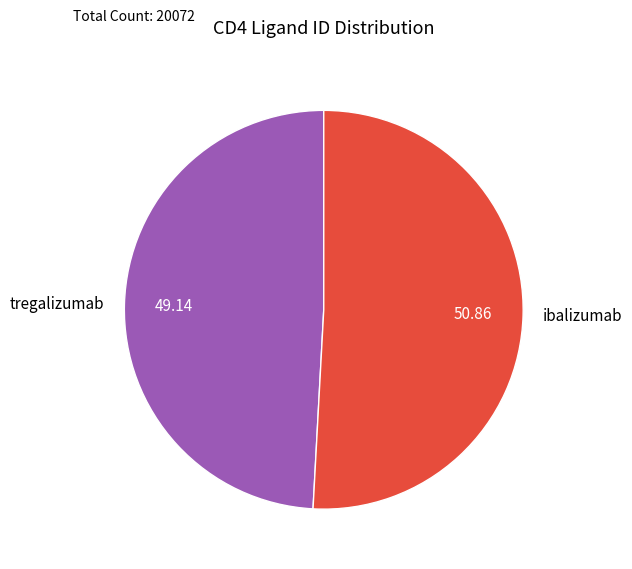

Is there any slice that represents more than half of the pie?

Yes